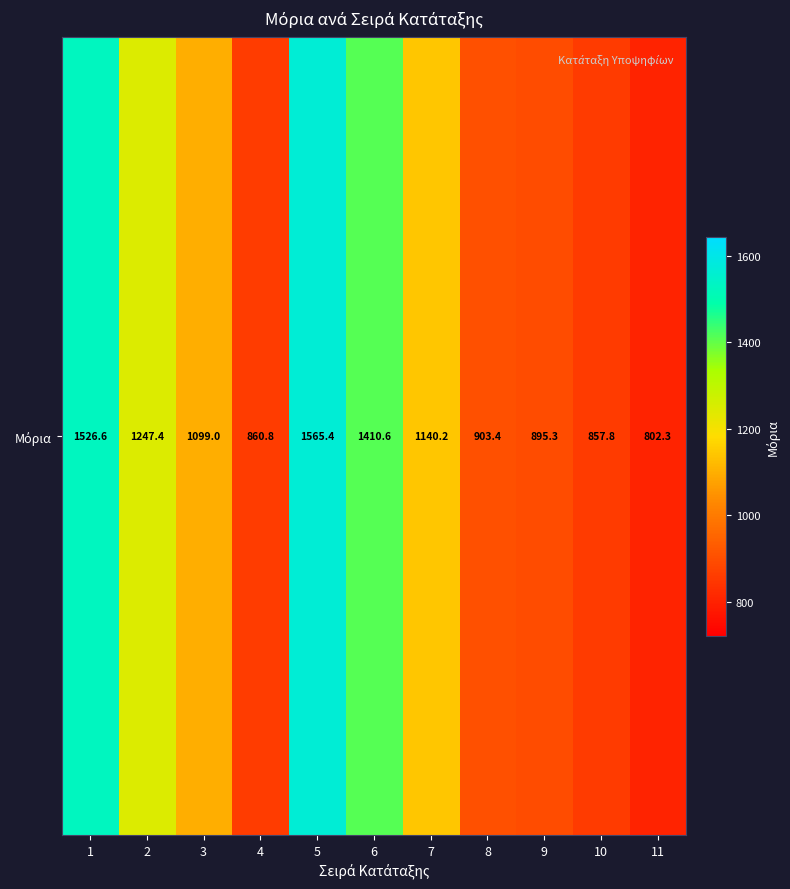

What is the maximum value shown in the chart?

1565.4